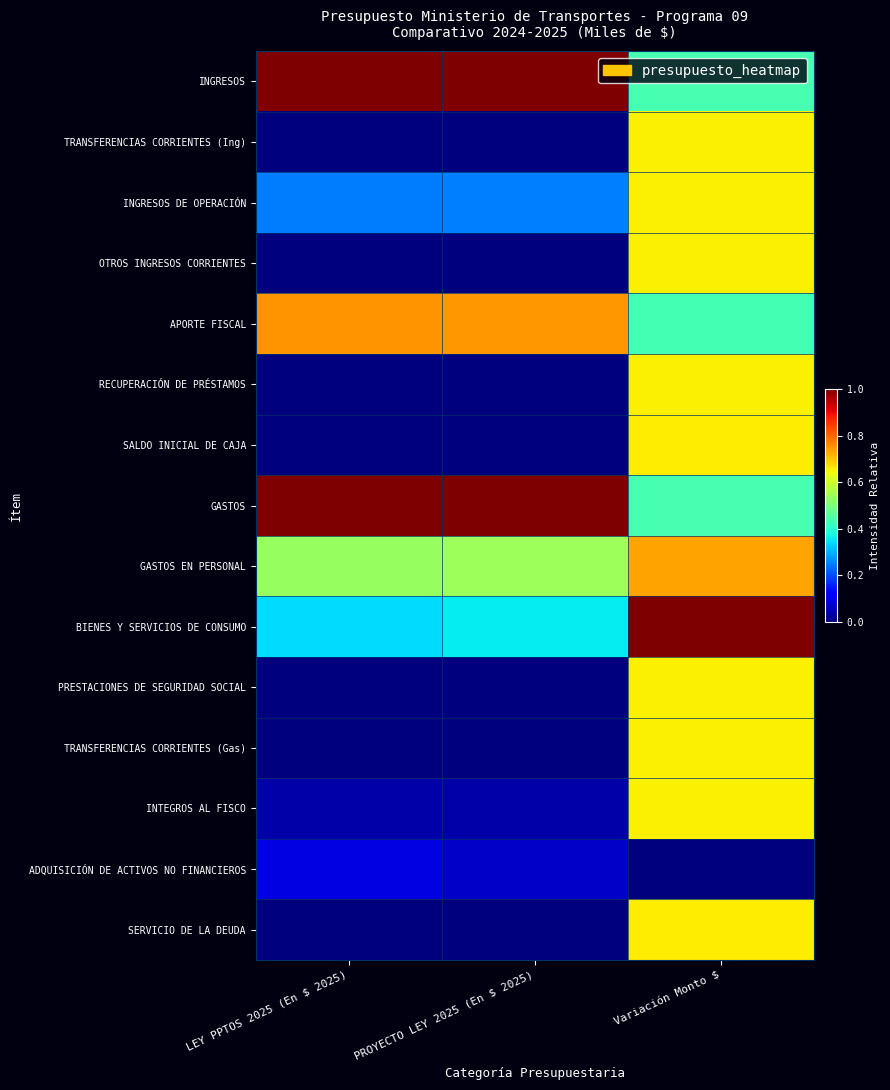

At which category is the sum across all series the highest?

Variación Monto $